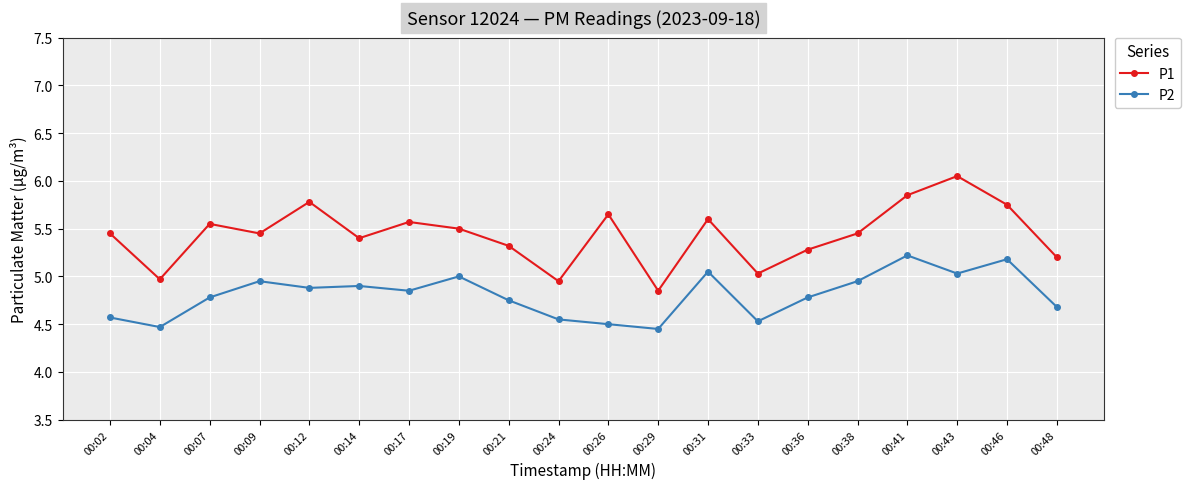

What are all the series names shown in the legend?

P1, P2